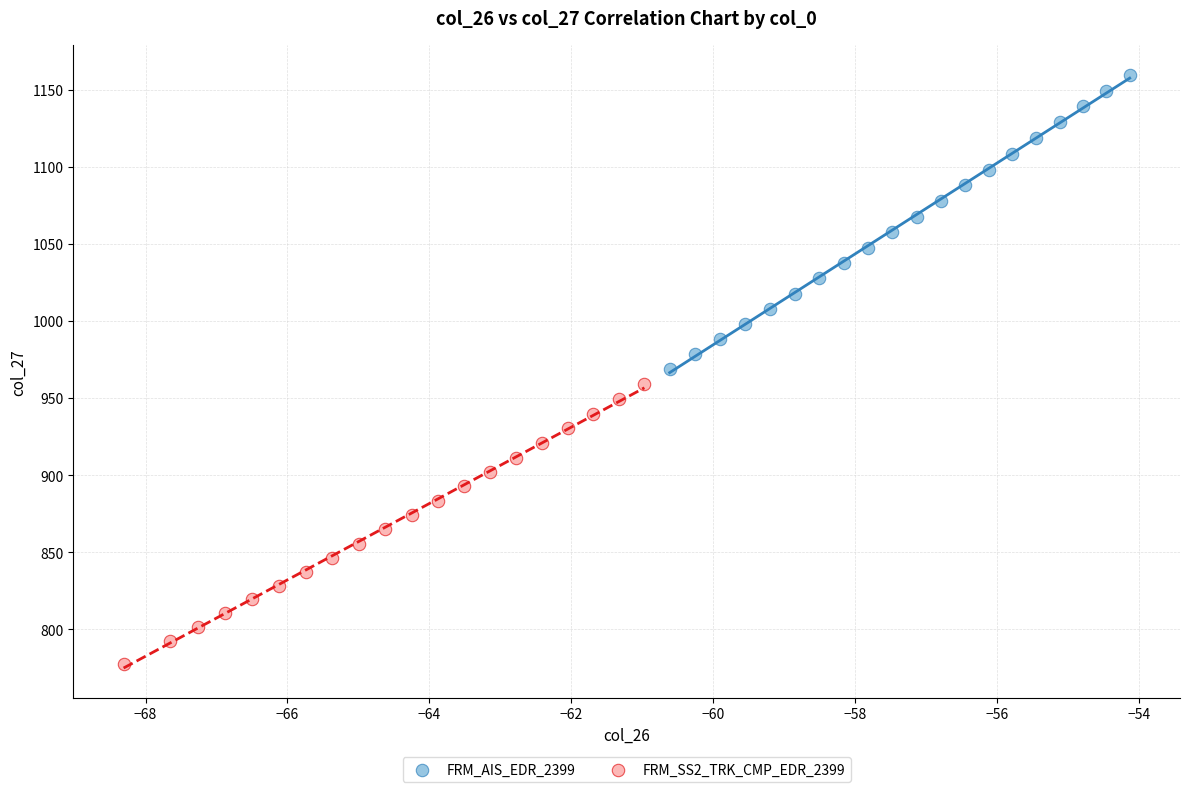

Which series contains the lowest Y value?

FRM_SS2_TRK_CMP_EDR_2399